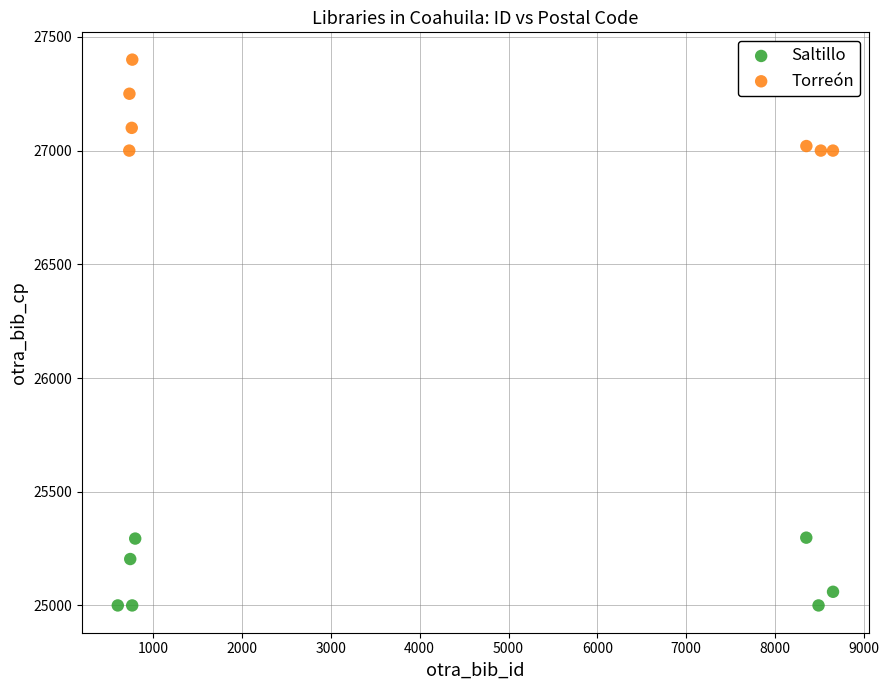

Which series has the widest spread of Y values?

Torreón